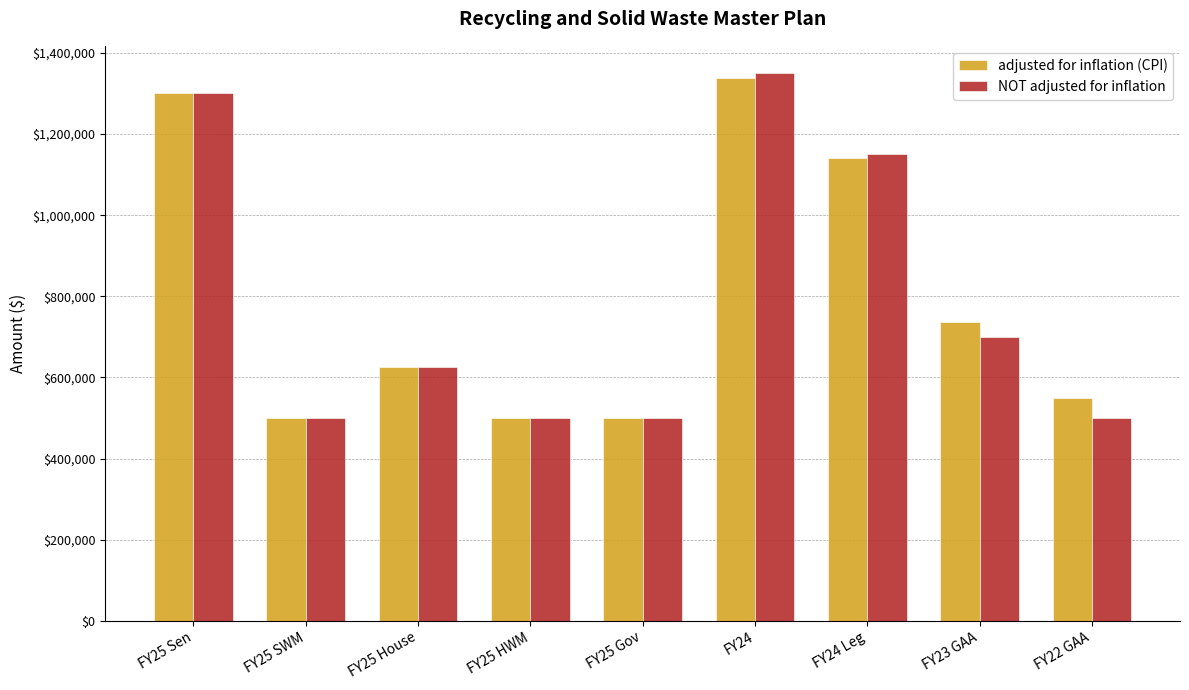

What is the greatest value displayed?

1349997